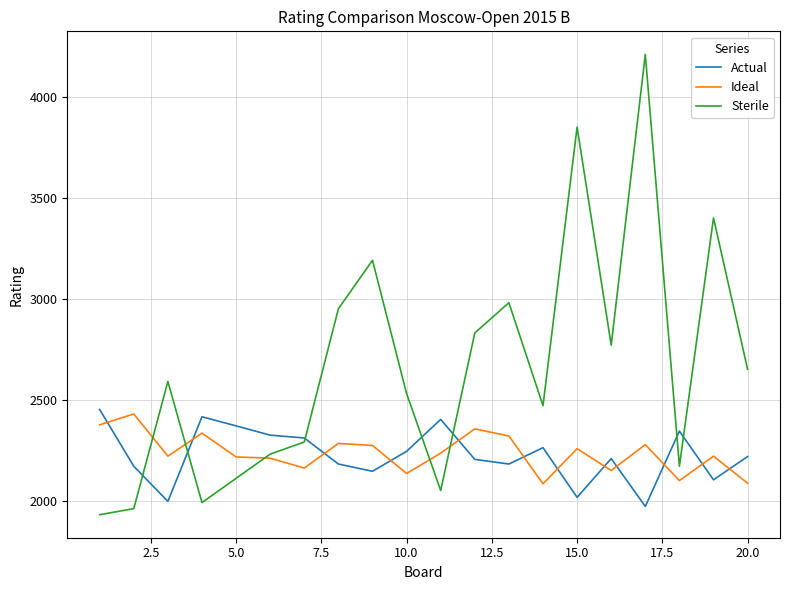

What is the smallest value displayed?

1930